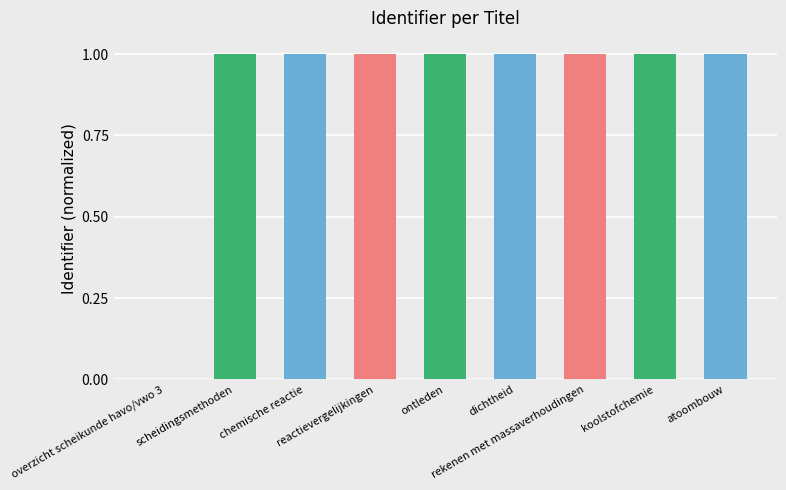

What is the sum of all values?

8.0